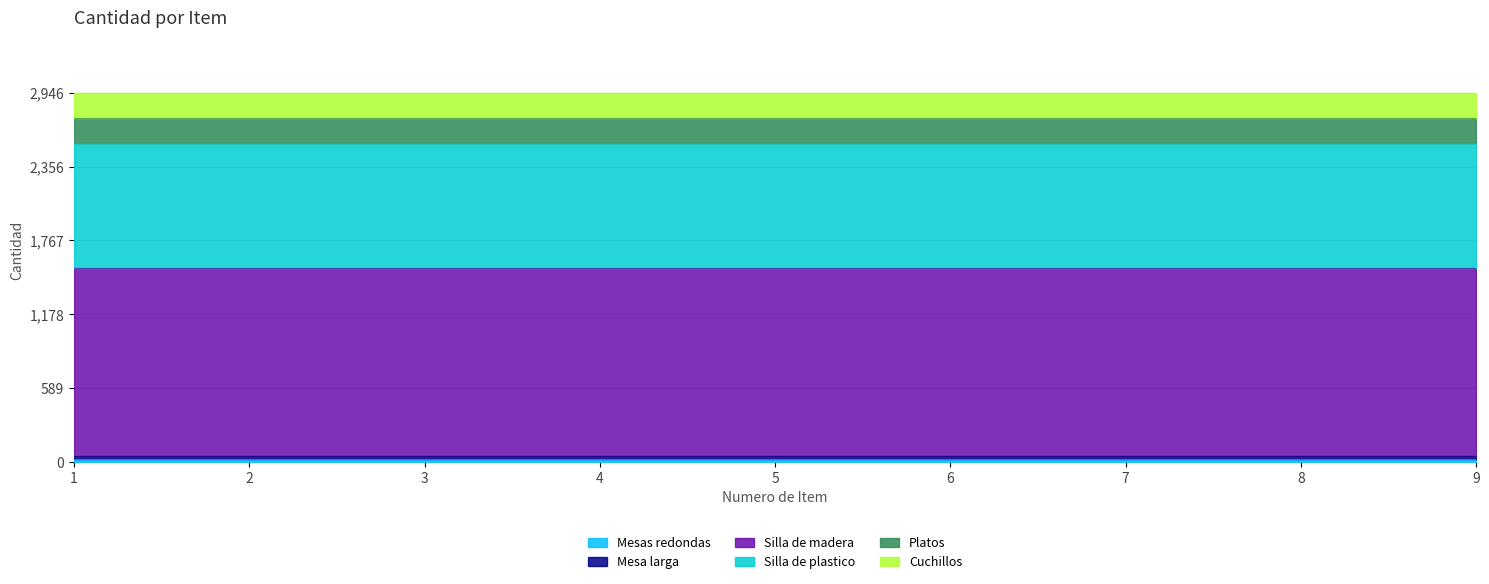

What value does the Silla de madera series have at 4?

1500